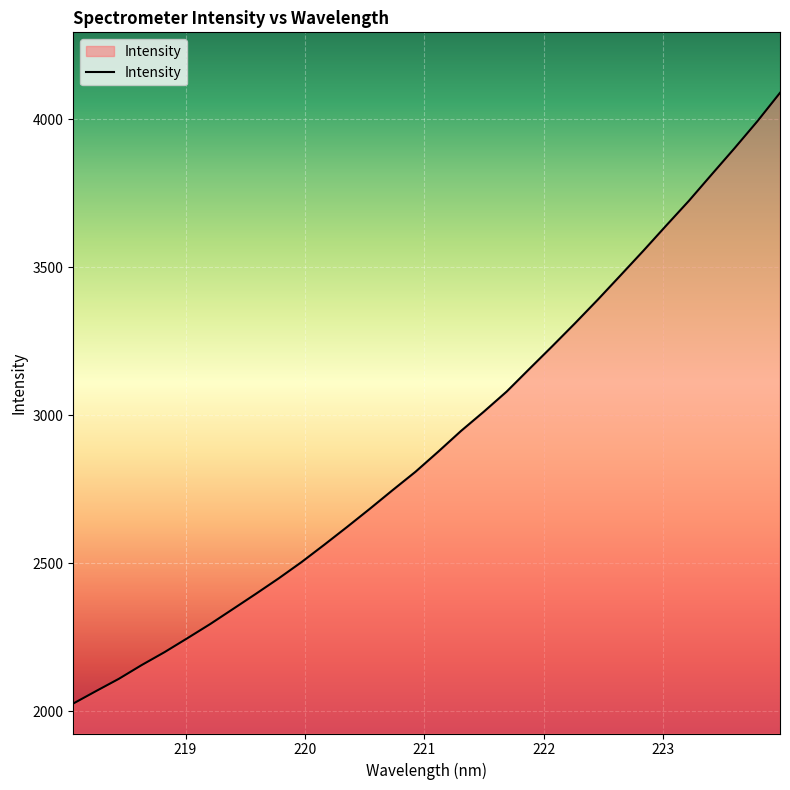

What is the smallest value displayed?

2025.3